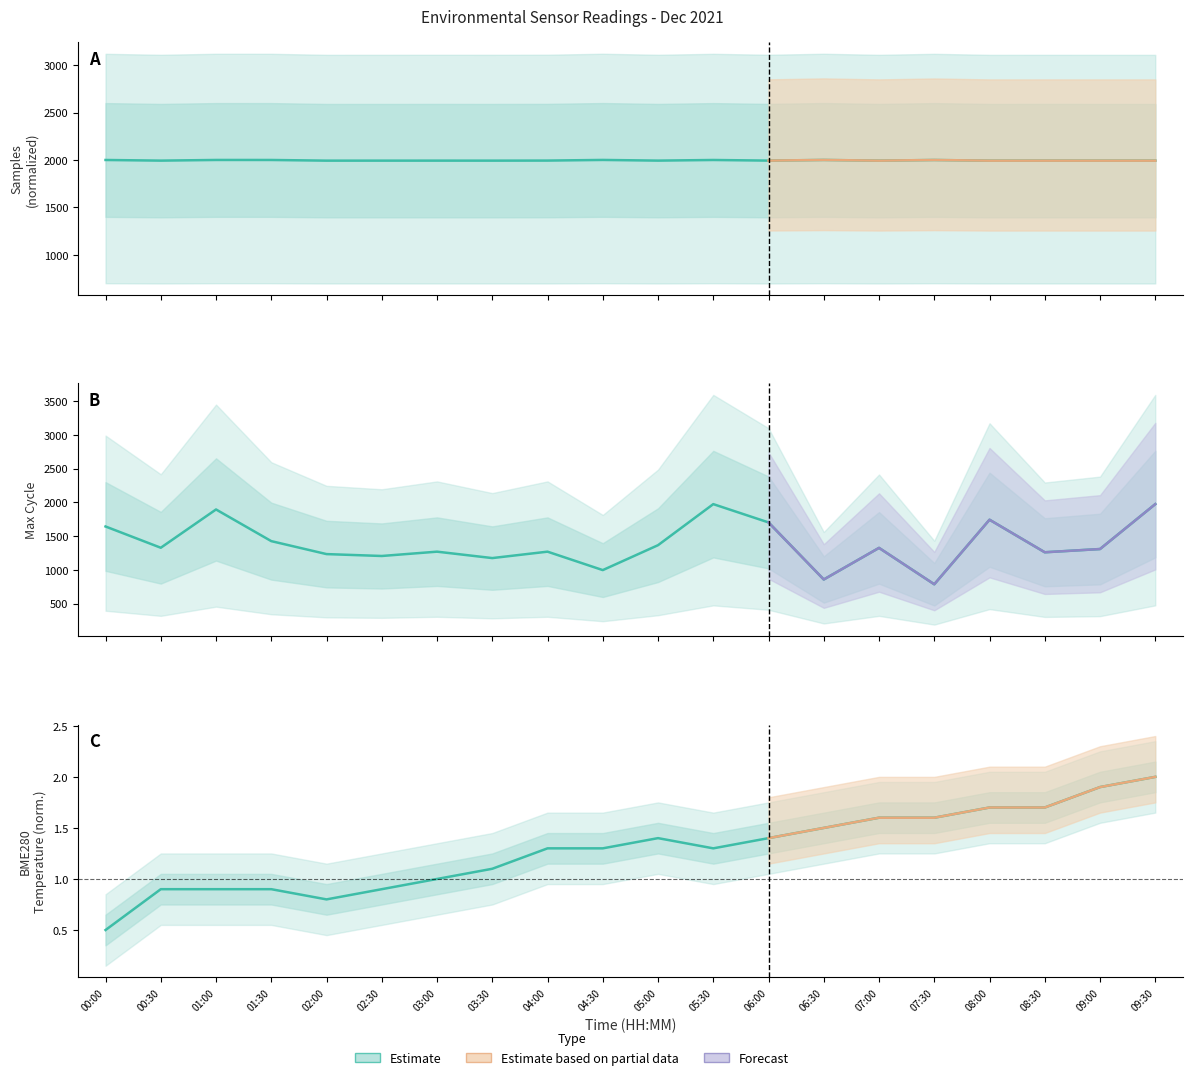

What is the label of the 14th point from the right?

03:00